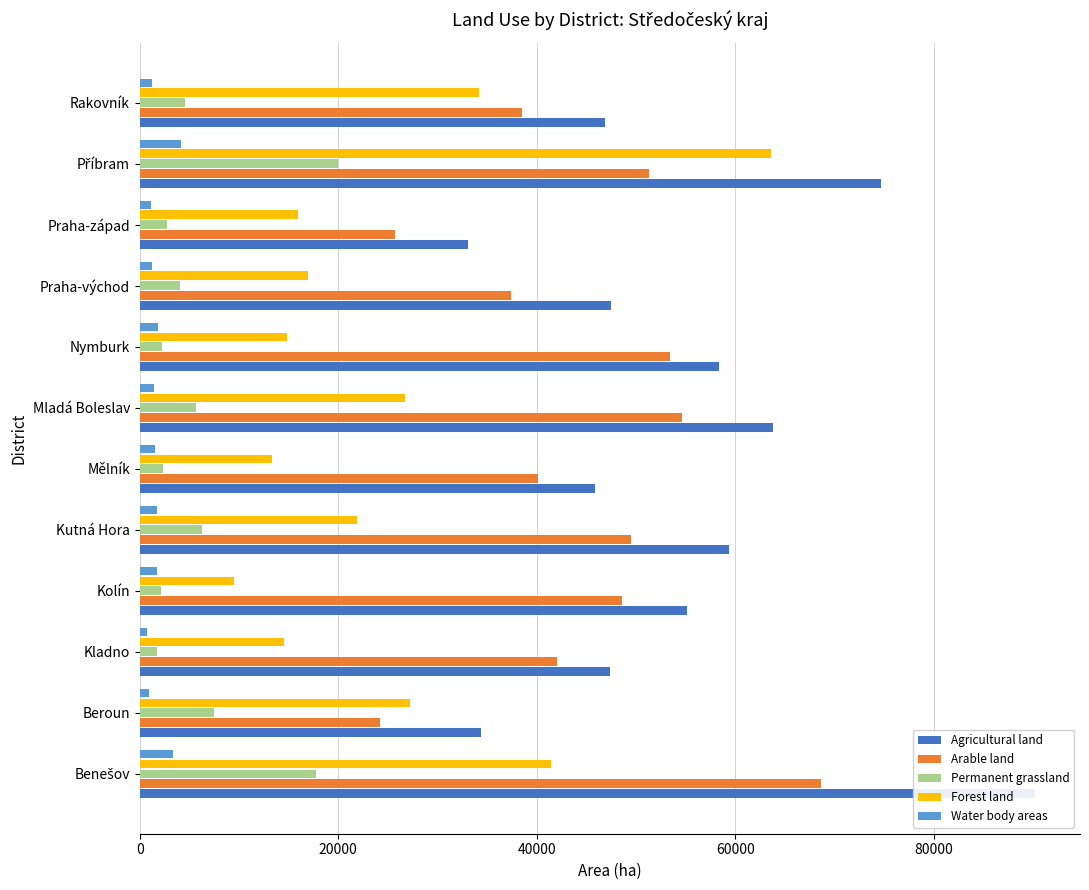

Rank the series by their maximum value, from highest to lowest.

Agricultural land, Arable land, Forest land, Permanent grassland, Water body areas